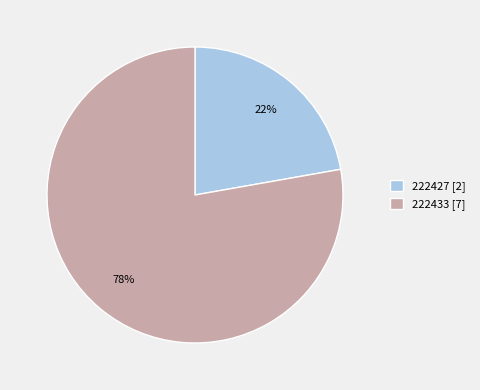

To the nearest percent, what percentage of the pie is 222427?

22%